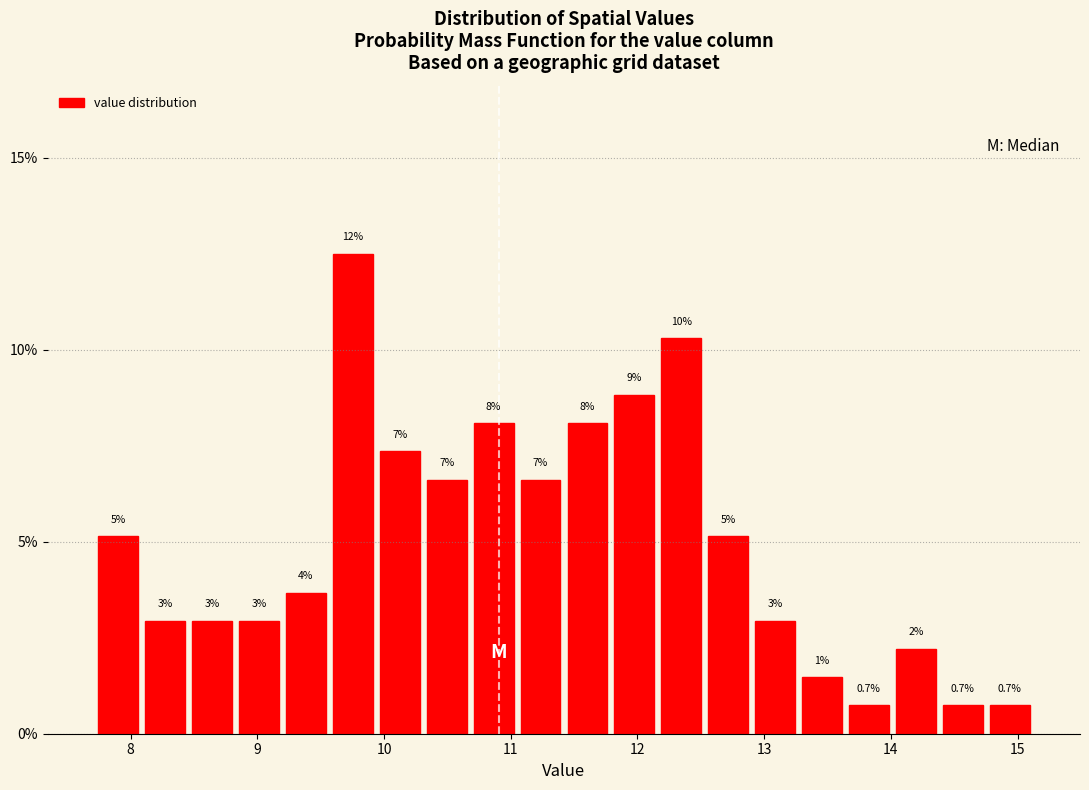

Read against the x-axis, roughly where is the centre of the tallest bar?

9.8